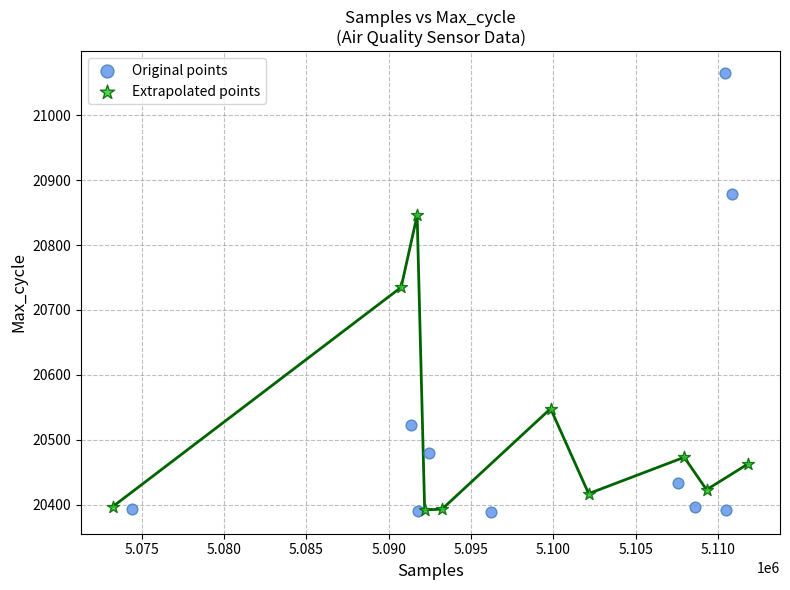

What are all the series names shown in the legend?

Original points, Extrapolated points